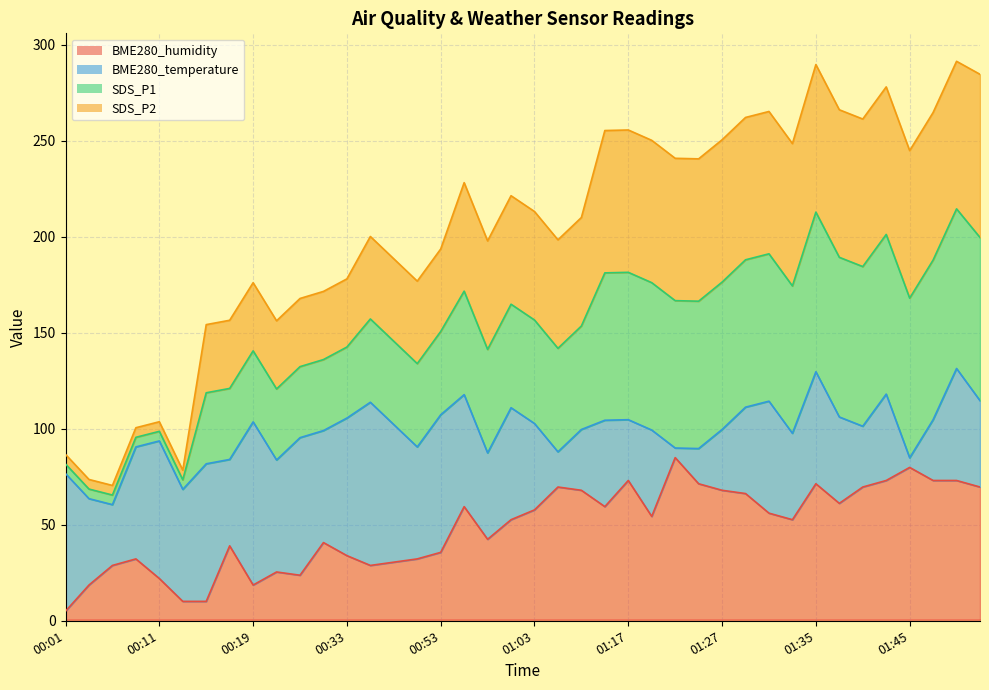

What is the maximum value for BME280_humidity?

85.0